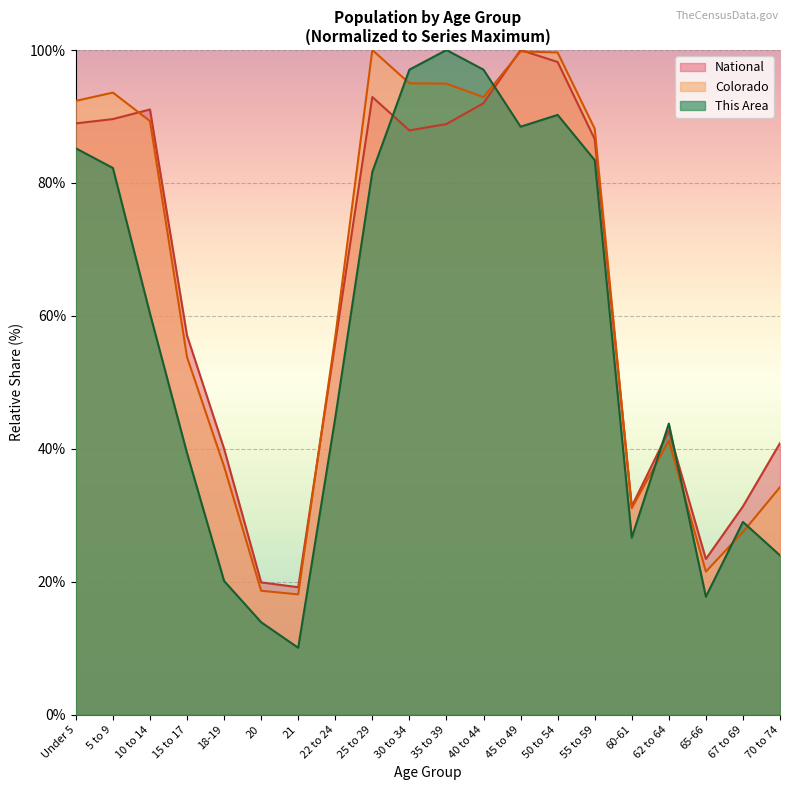

Read the This Area value at 60-61.

26.6